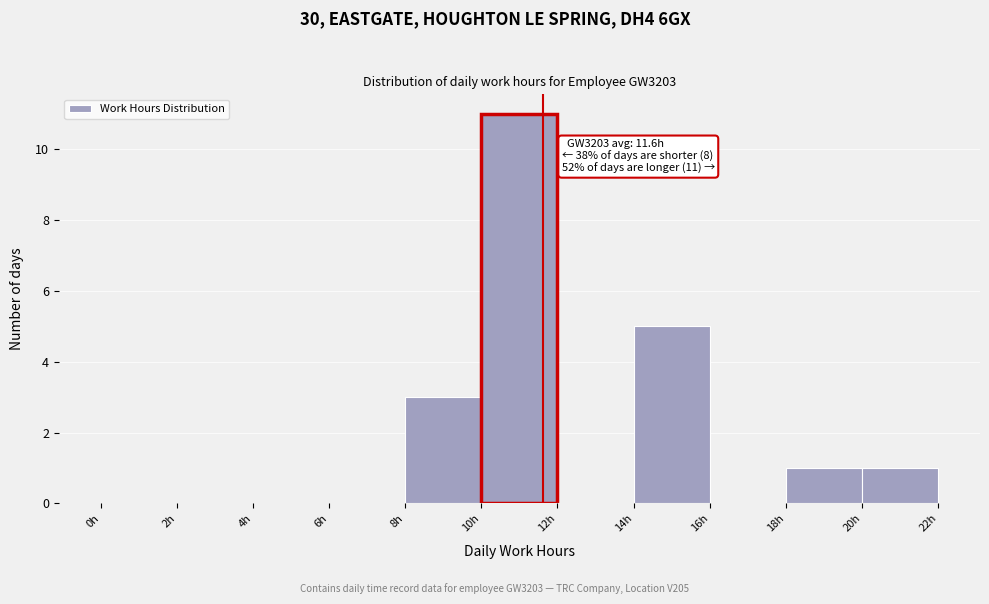

Which range on the x-axis has the tallest bar?

10 to 12